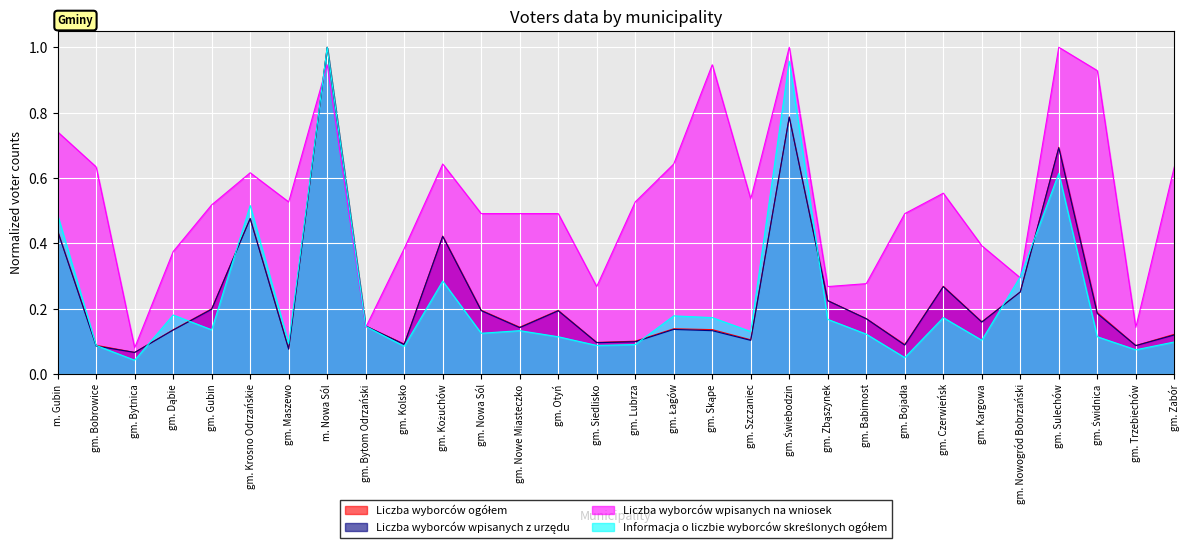

What are all the series names shown in the legend?

Liczba wyborców ogółem, Liczba wyborców wpisanych z urzędu, Liczba wyborców wpisanych na wniosek, Informacja o liczbie wyborców skreślonych ogółem